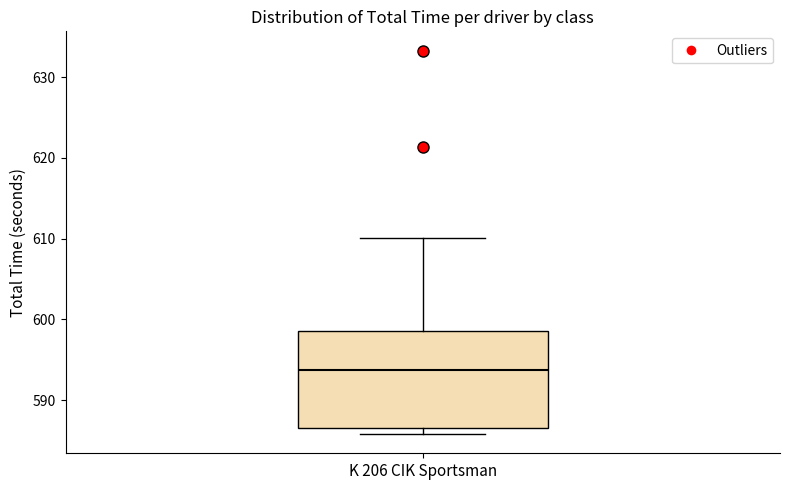

Where is the lower edge of the box for K 206 CIK Sportsman on the y-axis? The values are not printed on the chart, so give them approximately, as read against the axis.

587